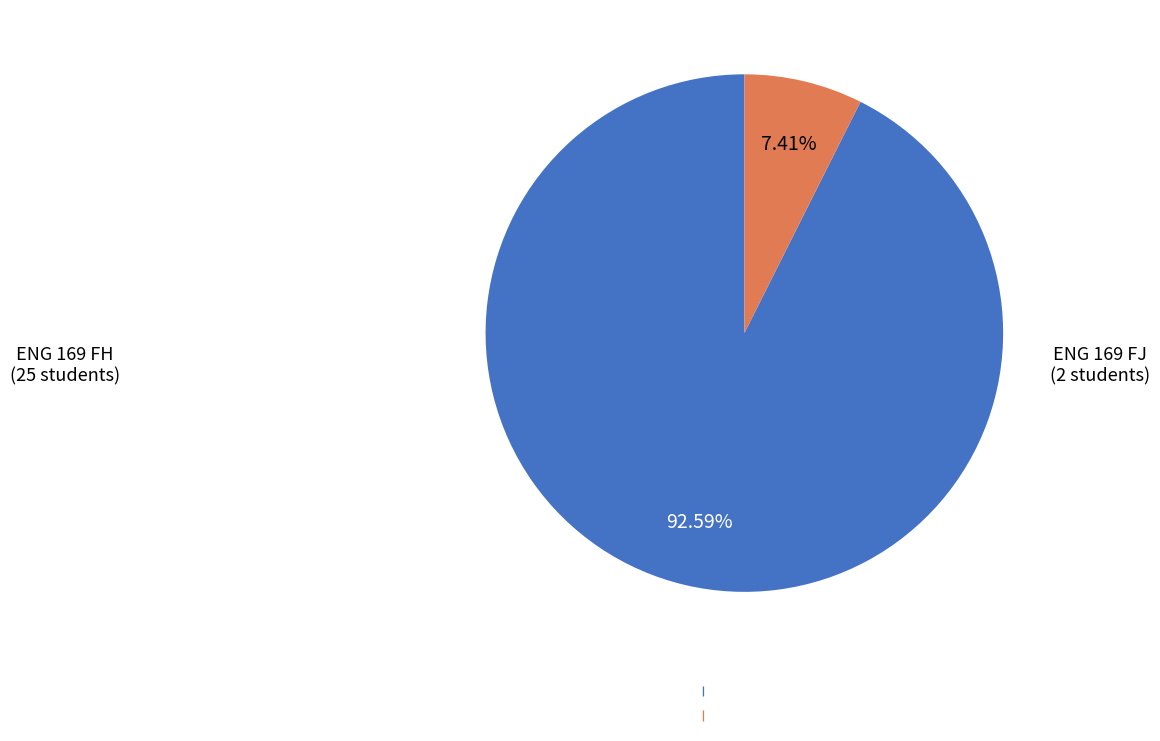

To the nearest percent, what is the difference between the ENG 169 FH and ENG 169 FJ slice percentages?

85%